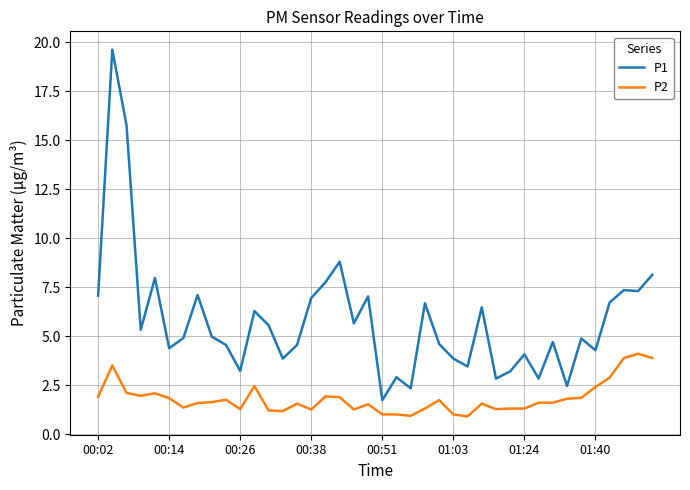

What is the smallest value displayed?

0.9